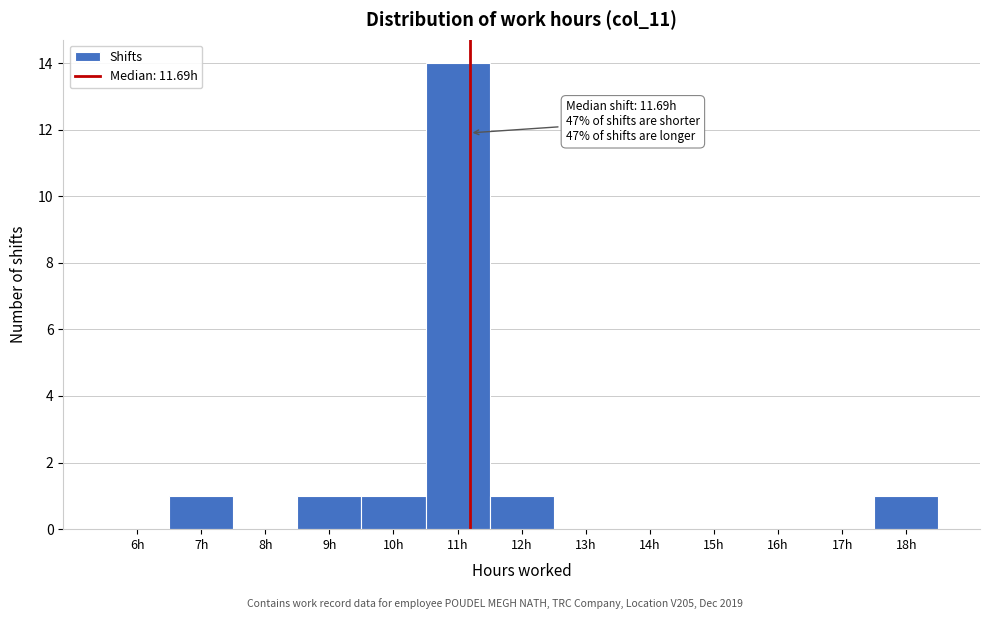

Reading left to right, transcribe all the data shown in this chart.

6h=0	7h=1	8h=0	9h=1	10h=1	11h=14	12h=1	13h=0	14h=0	15h=0	16h=0	17h=0	18h=1